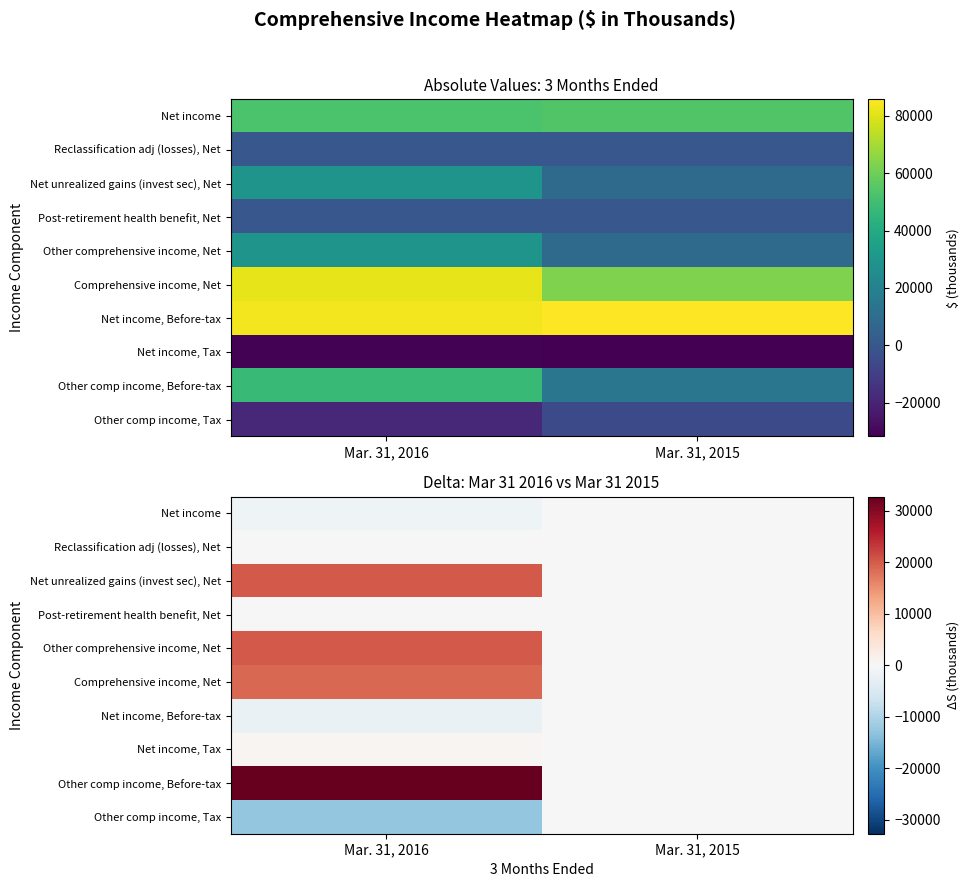

At how many categories does at least one series exceed 29548?

1